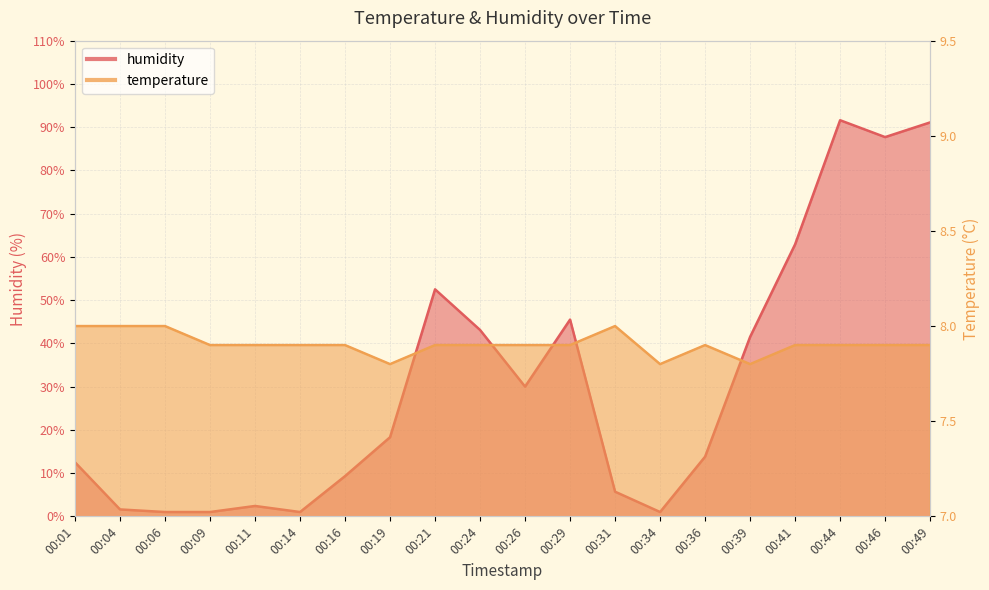

Which has a higher value, 00:44 or 00:19?

00:44